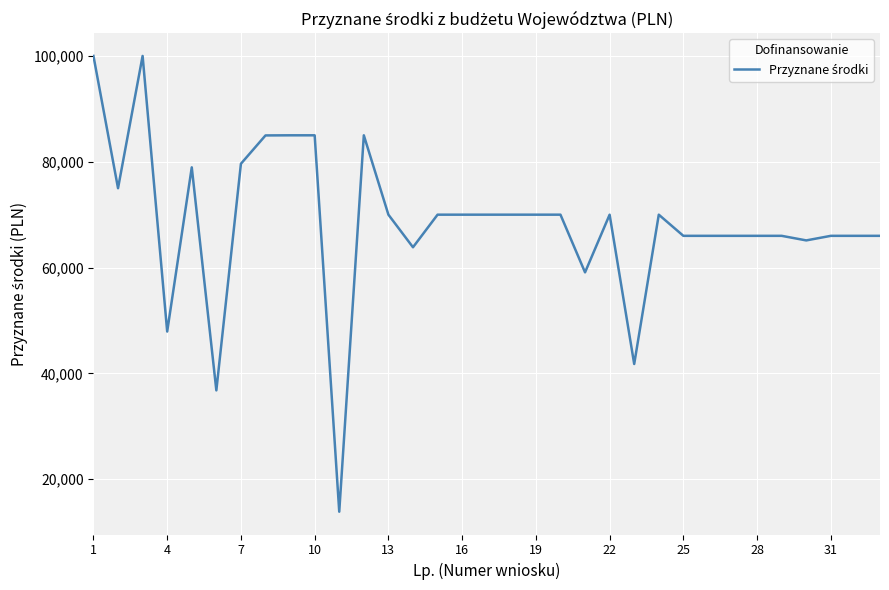

What is the maximum value shown in the chart?

100000